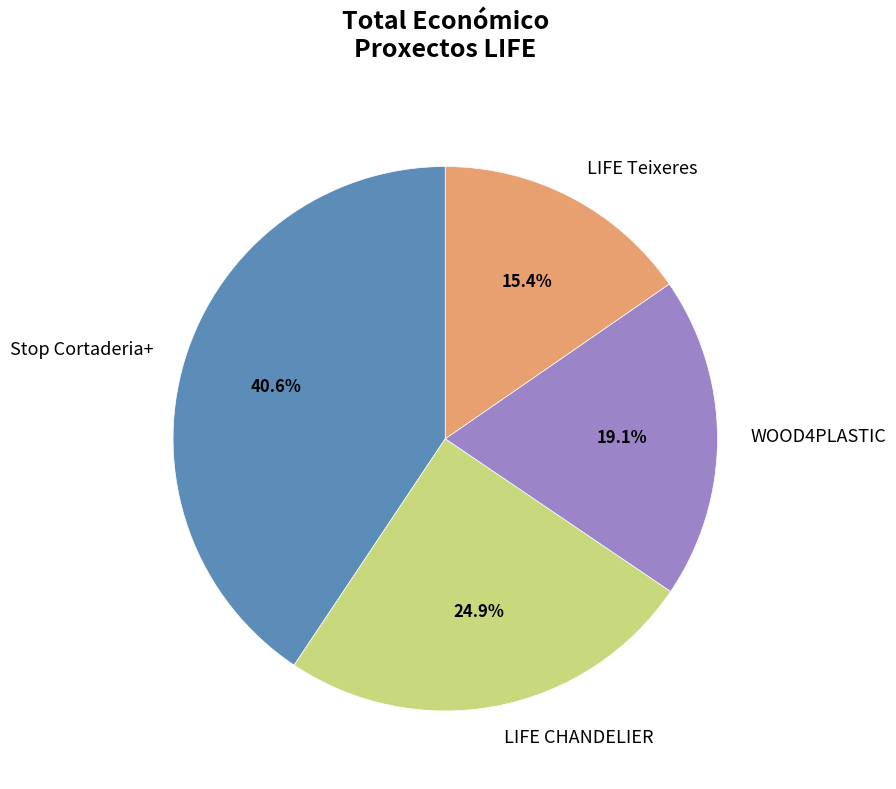

Is the sum of LIFE Teixeres and LIFE CHANDELIER greater than half?

No